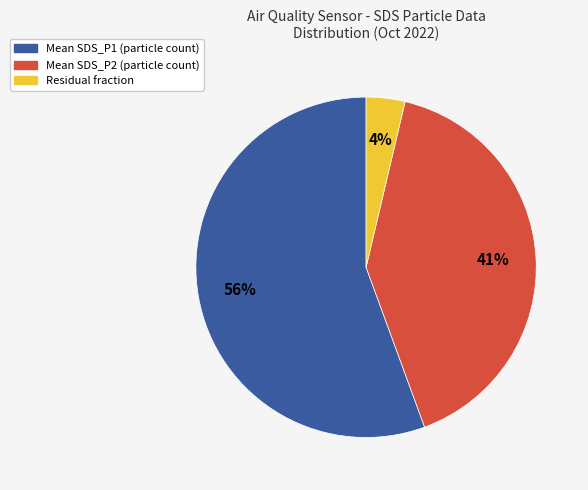

Is there a majority slice in this chart?

Yes